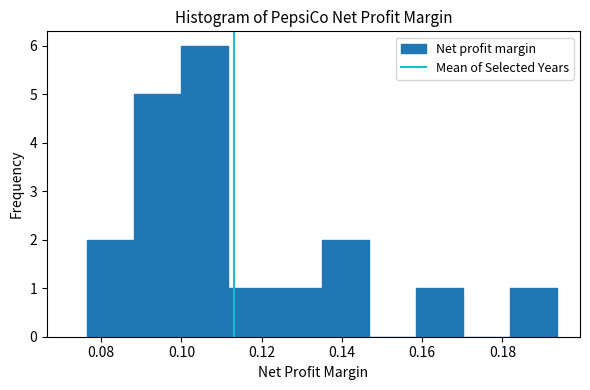

How tall is the bar that spans 0.158 to 0.170 on the x-axis? Neither the bar edges nor the heights are printed on the chart, so give them approximately, as read against the axes.

1